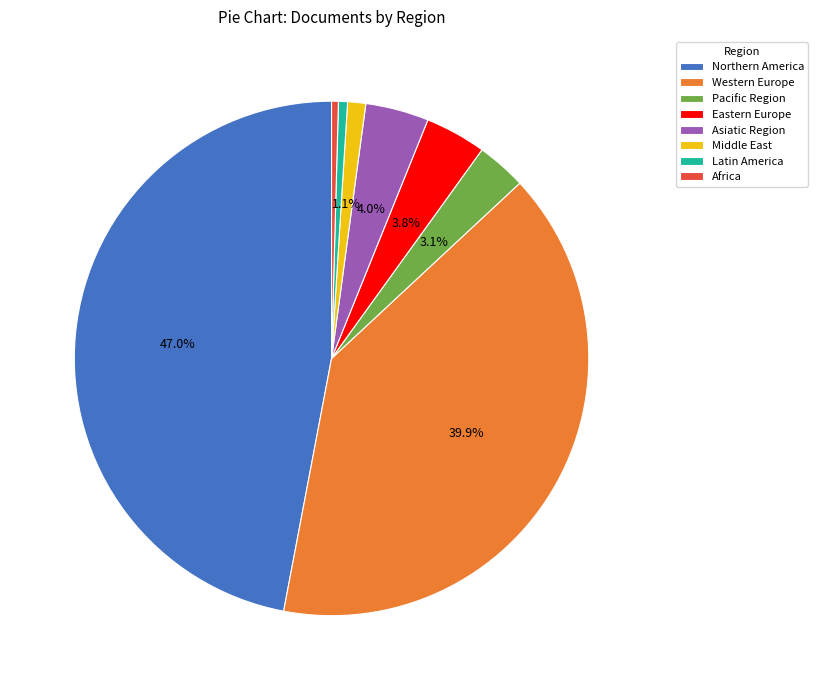

Does any single category account for the majority?

No